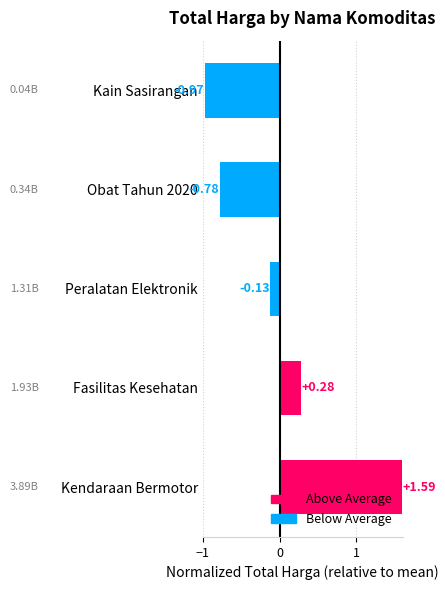

How many values are below 0?

3